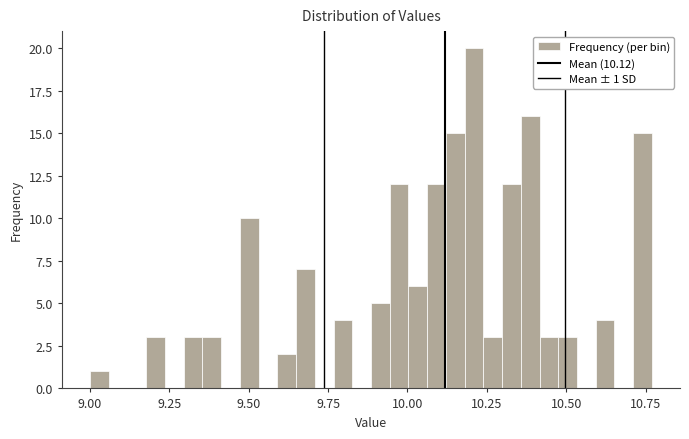

Read against the x-axis, roughly where is the centre of the tallest bar?

10.20